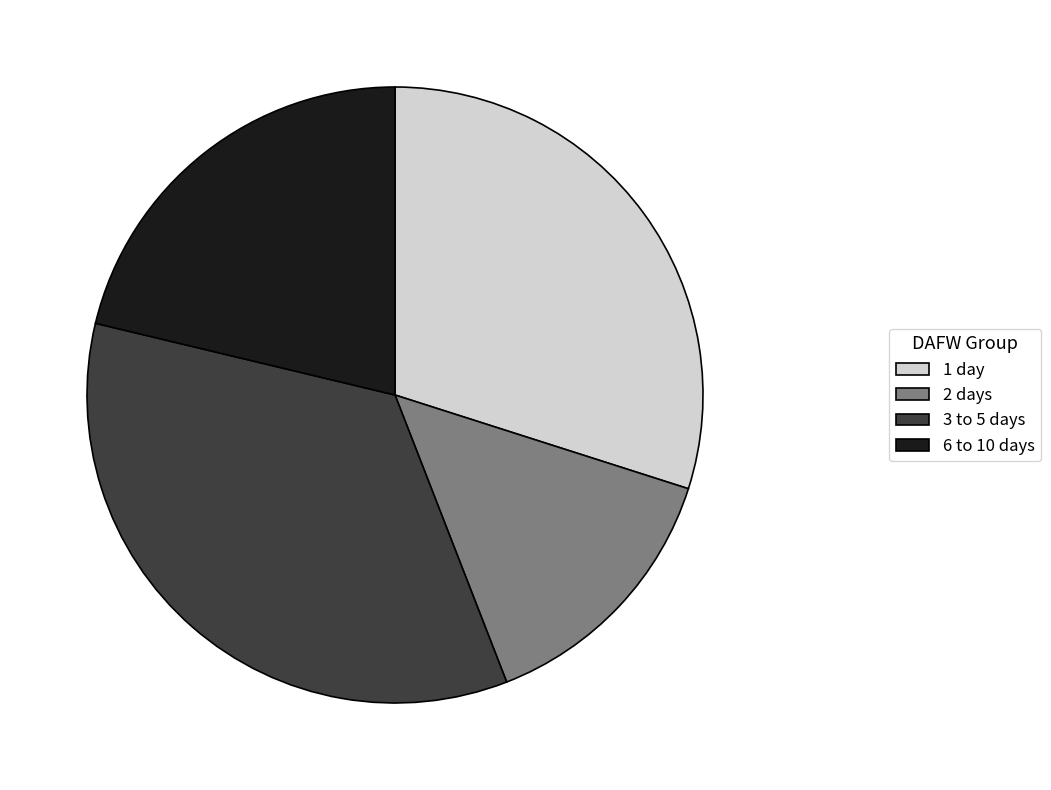

Does any single category account for the majority?

No